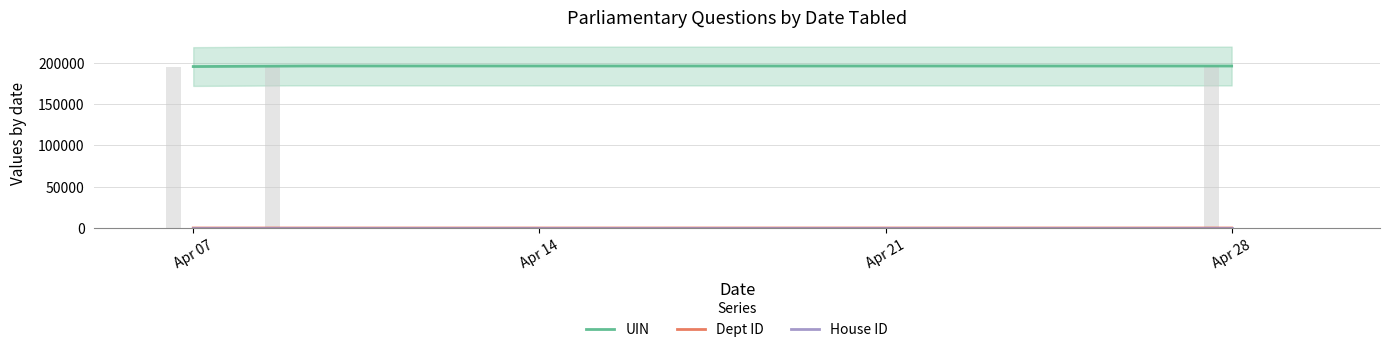

List the labels in order of House ID value, smallest first.

2014-04-07, 2014-04-09, 2014-04-28